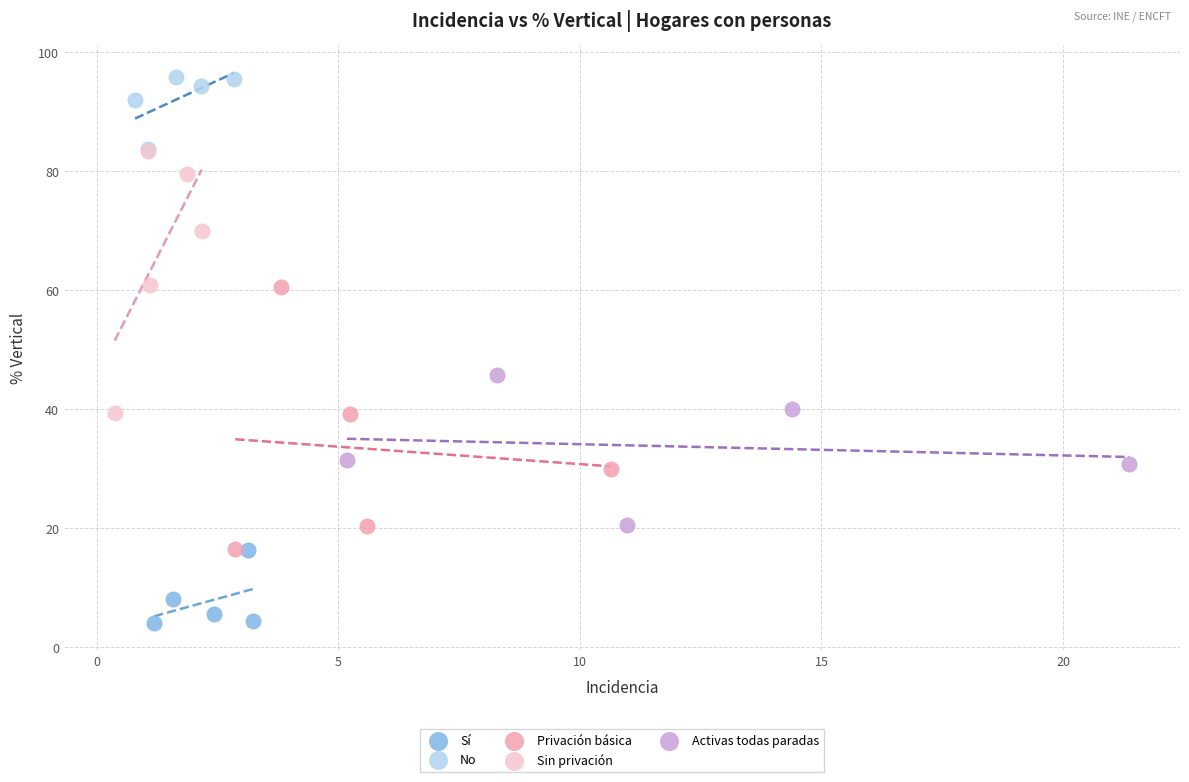

Which series contains the lowest Y value?

Sí